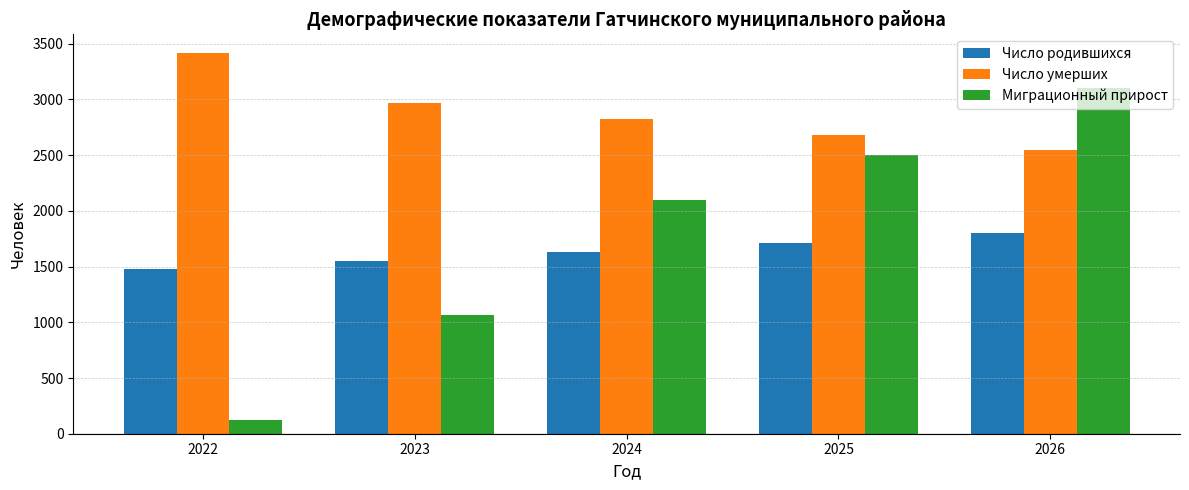

True or false: Миграционный прирост has a value of 821 at 2026.

False